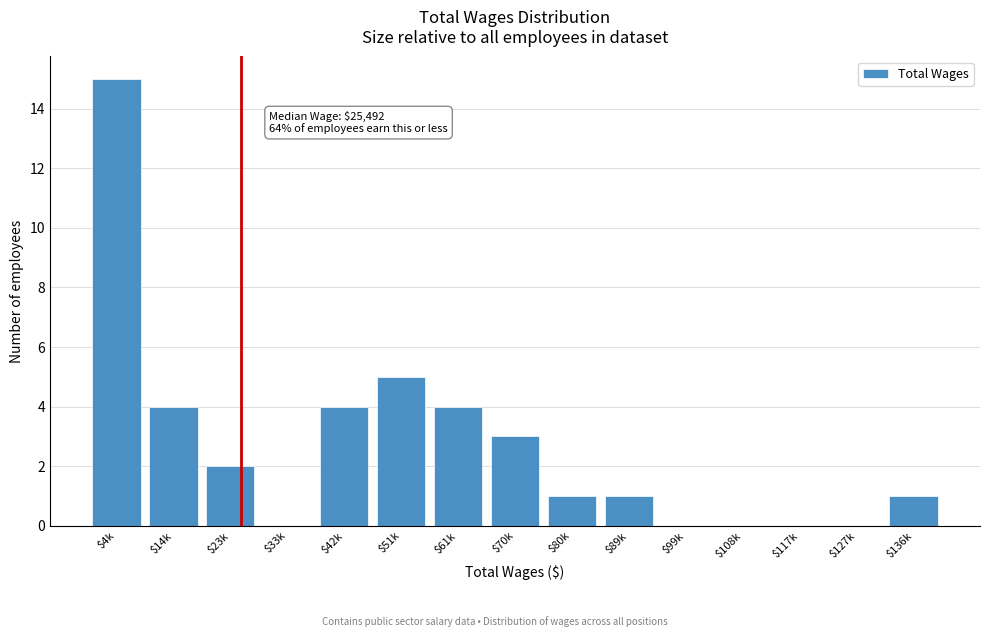

At which label is the value closest to 7?

$51k